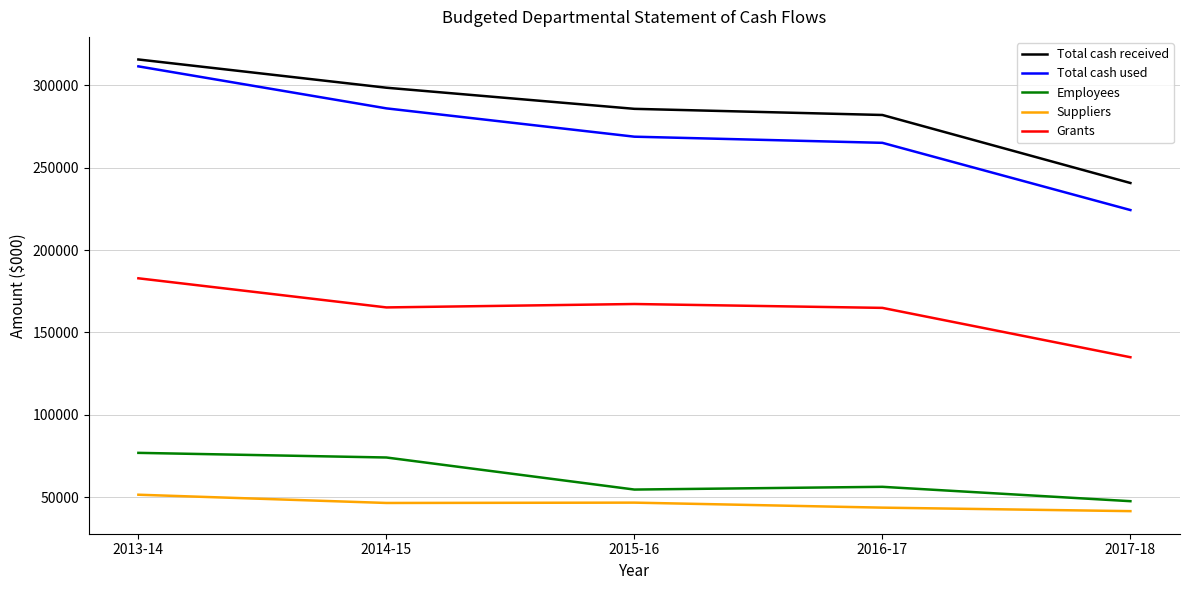

What is the highest value of the Grants series?

182872